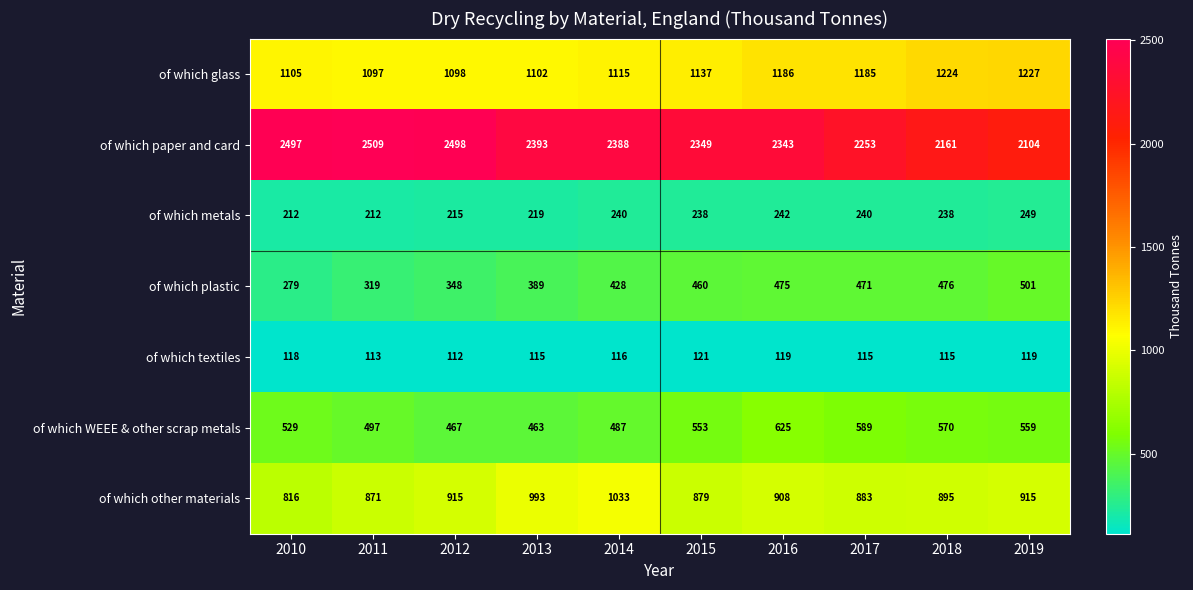

True or false: of which paper and card has a value of 2349 at 2015.

True